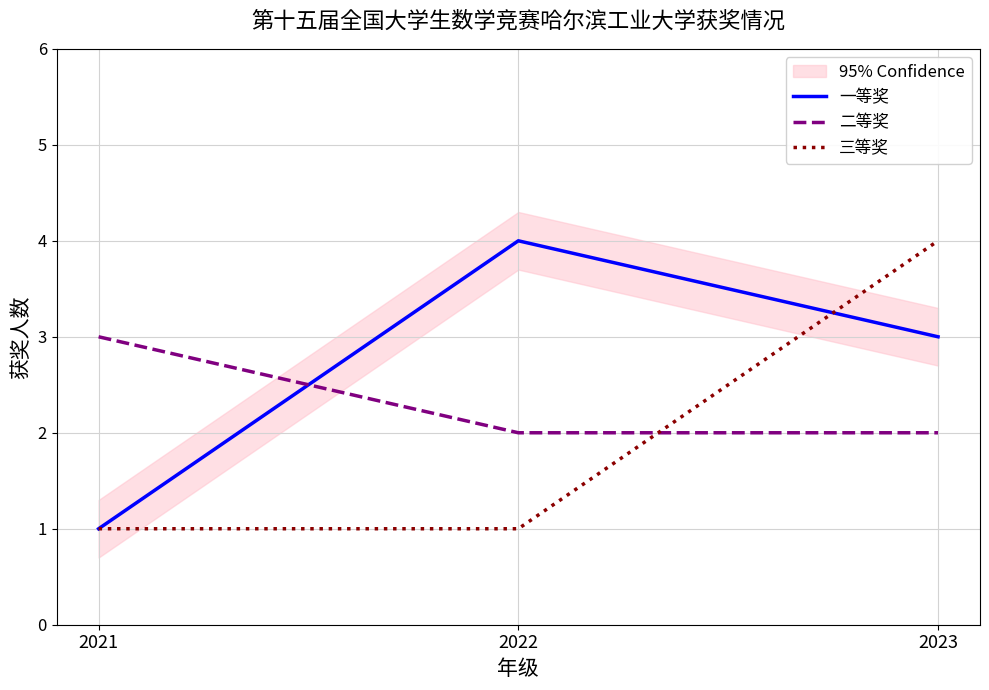

Rank the series by their maximum value, from lowest to highest.

二等奖, 一等奖, 三等奖